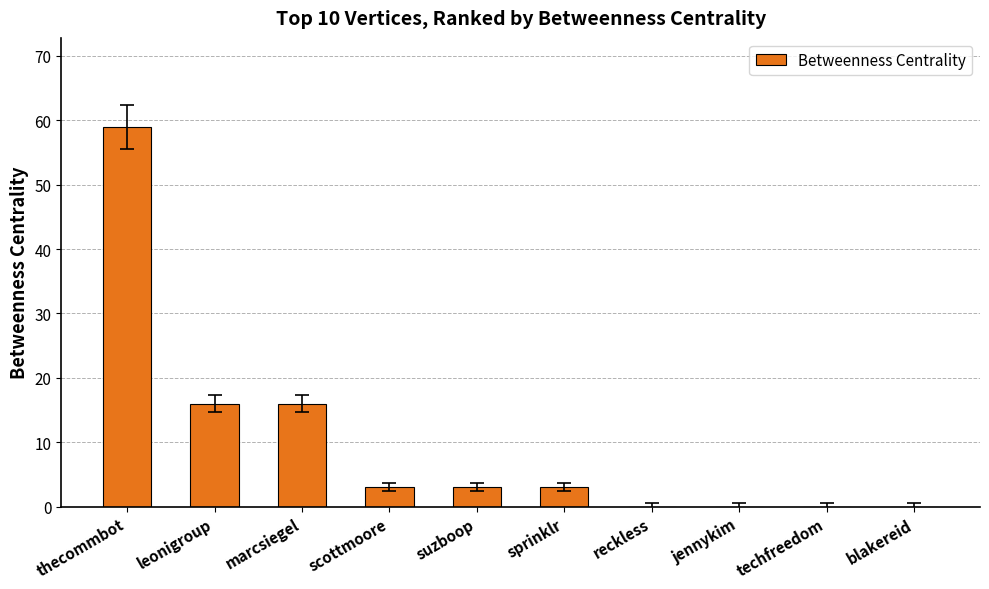

Which has a higher value, reckless or leonigroup?

leonigroup